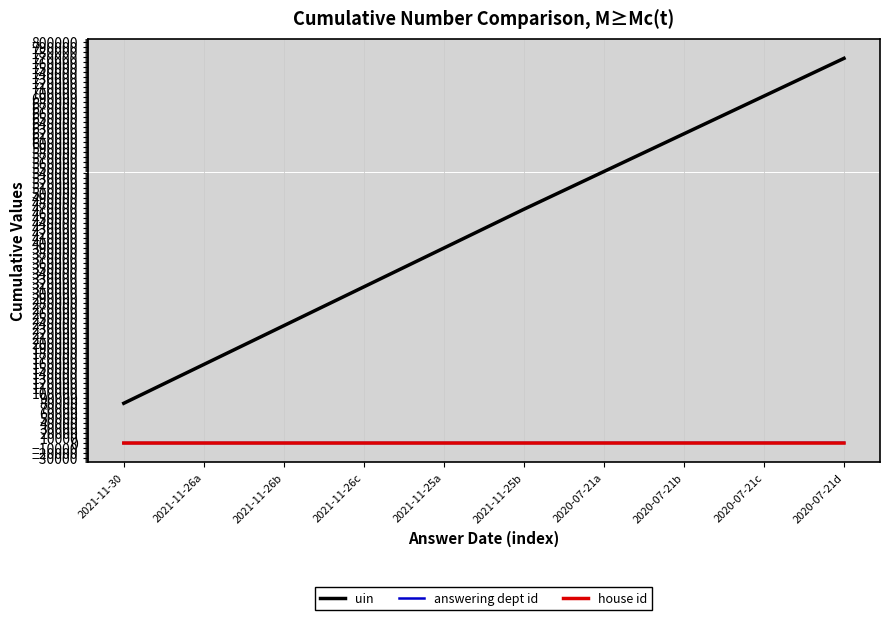

List the labels in order of uin value, smallest first.

2021-11-30, 2021-11-26a, 2021-11-26b, 2021-11-26c, 2021-11-25a, 2021-11-25b, 2020-07-21a, 2020-07-21b, 2020-07-21c, 2020-07-21d